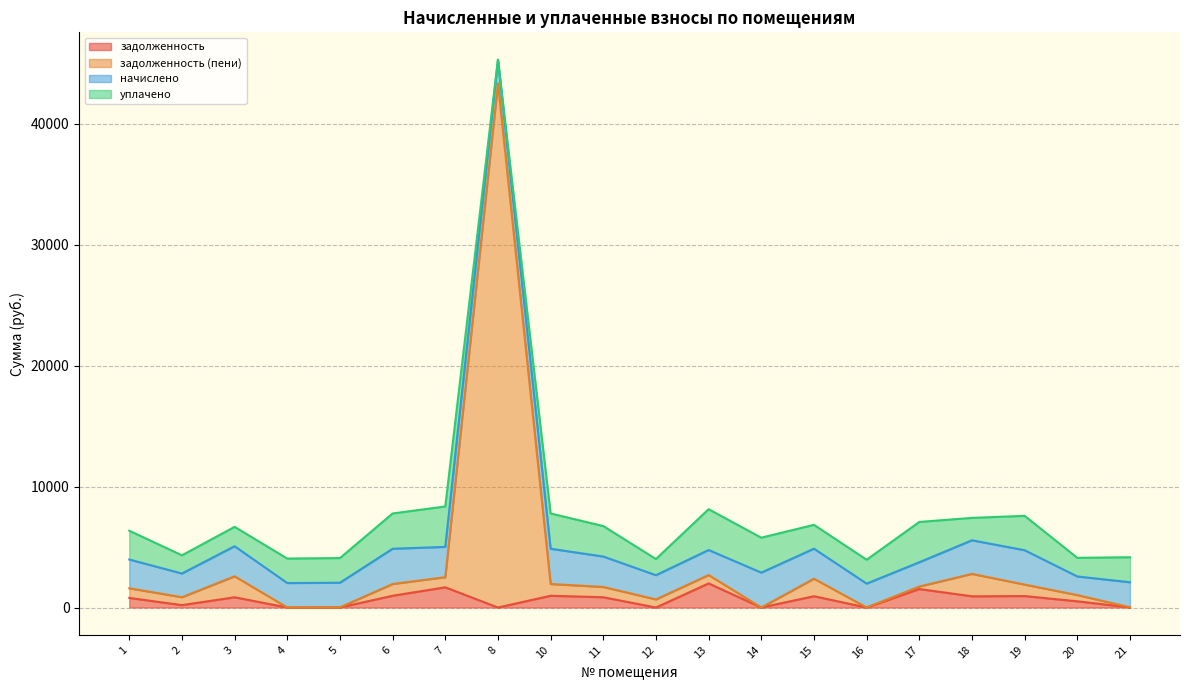

At which category does задолженность (пени) reach its first local peak?

3